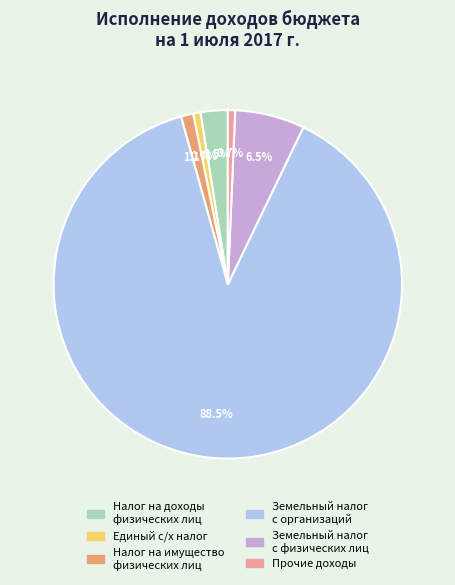

Does any single category account for the majority?

Yes